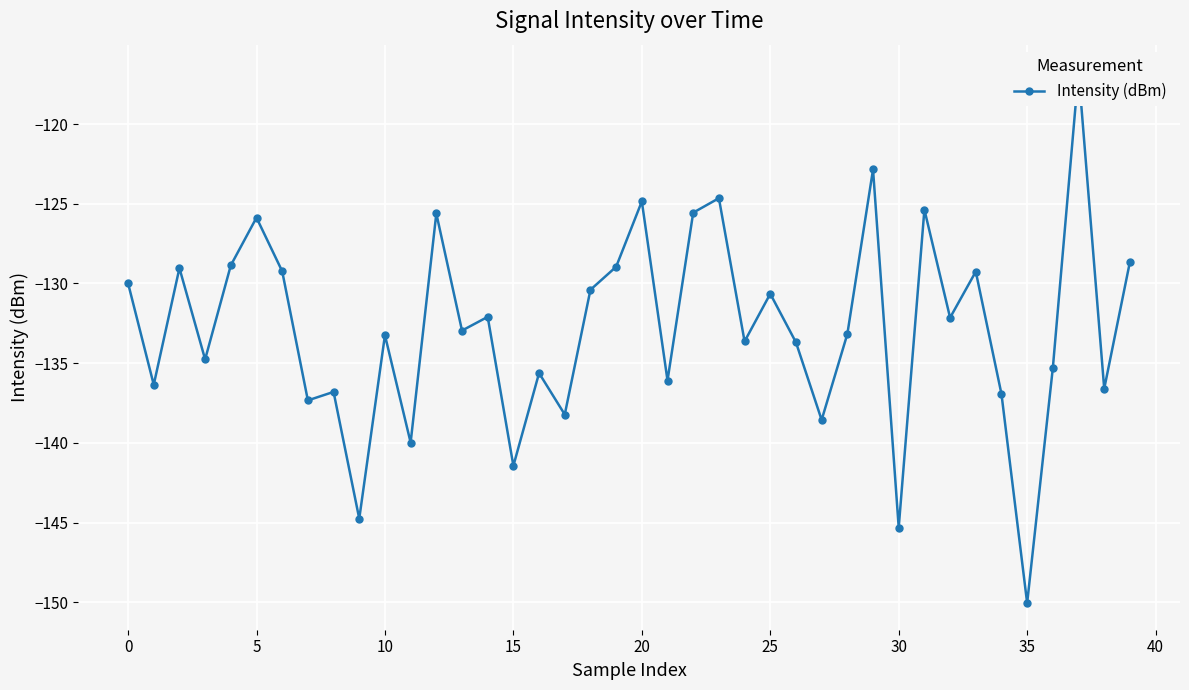

Reading right to left, list all the values displayed in this chart.

-128.6	-136.6	-116.7	-135.3	-150.1	-136.9	-129.3	-132.1	-125.4	-145.3	-122.8	-133.2	-138.6	-133.7	-130.6	-133.6	-124.6	-125.6	-136.1	-124.8	-129.0	-130.4	-138.2	-135.6	-141.4	-132.1	-133.0	-125.6	-140.0	-133.2	-144.8	-136.8	-137.3	-129.2	-125.9	-128.9	-134.8	-129.0	-136.4	-130.0